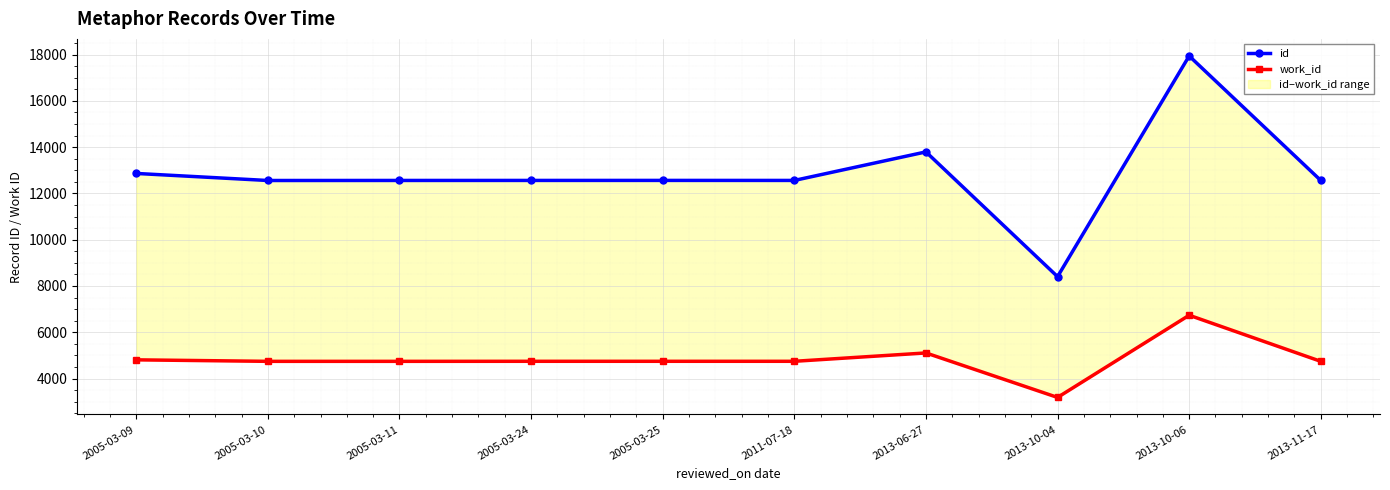

Reading right to left, list all the values displayed in this chart.

id: 12559	17938	8403	13793	12560	12561	12560	12559	12557	12862
work_id: 4743	6735	3184	5106	4745	4745	4745	4743	4743	4808